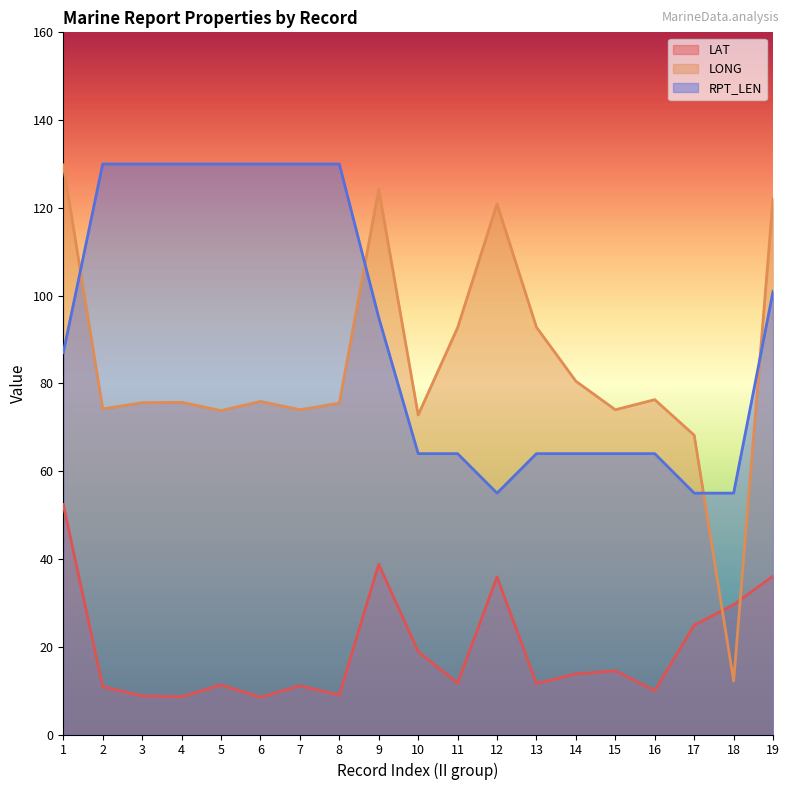

How many data points in LAT are less than 11?

6